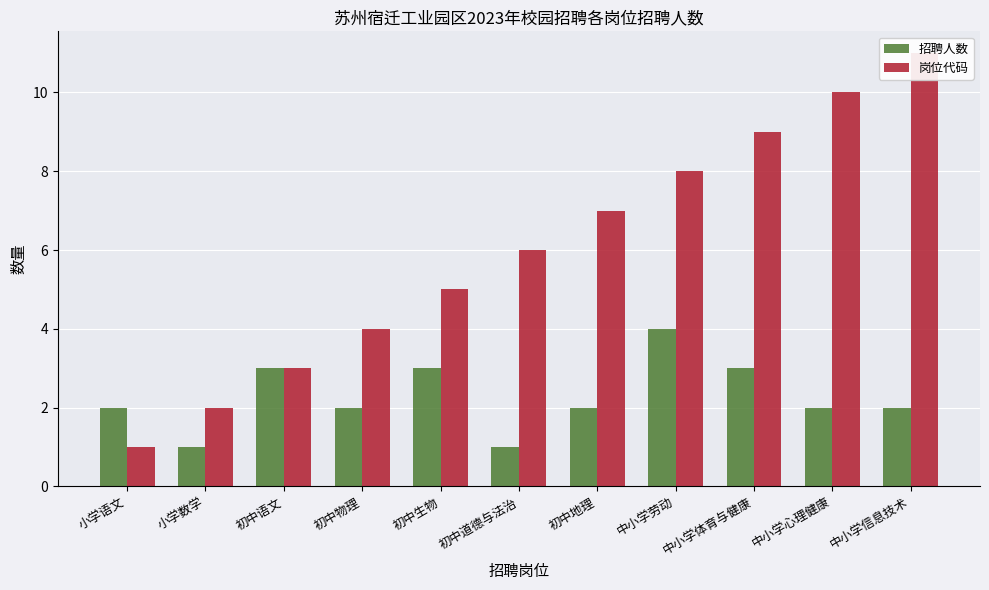

Reading right to left, transcribe all the data shown in this chart.

招聘人数: 2	2	3	4	2	1	3	2	3	1	2
岗位代码: 11	10	9	8	7	6	5	4	3	2	1